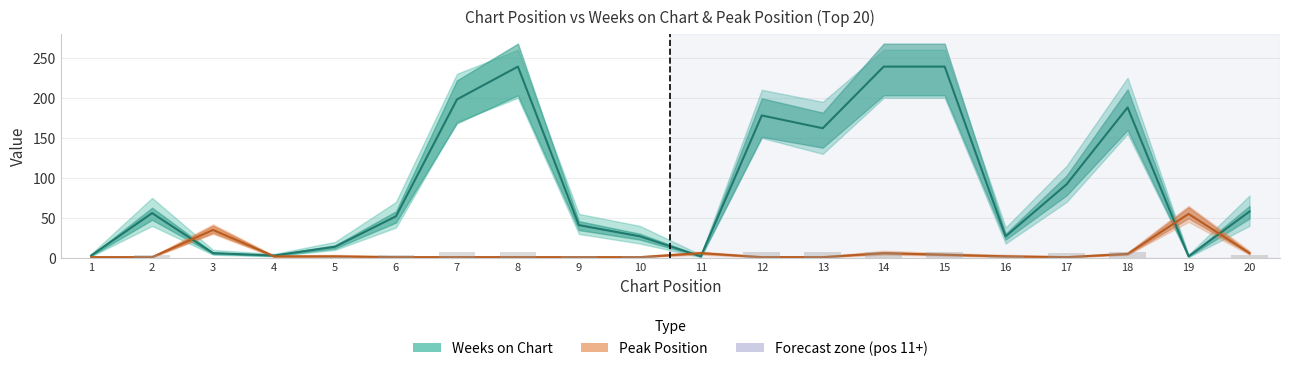

How many series are shown in this chart?

2